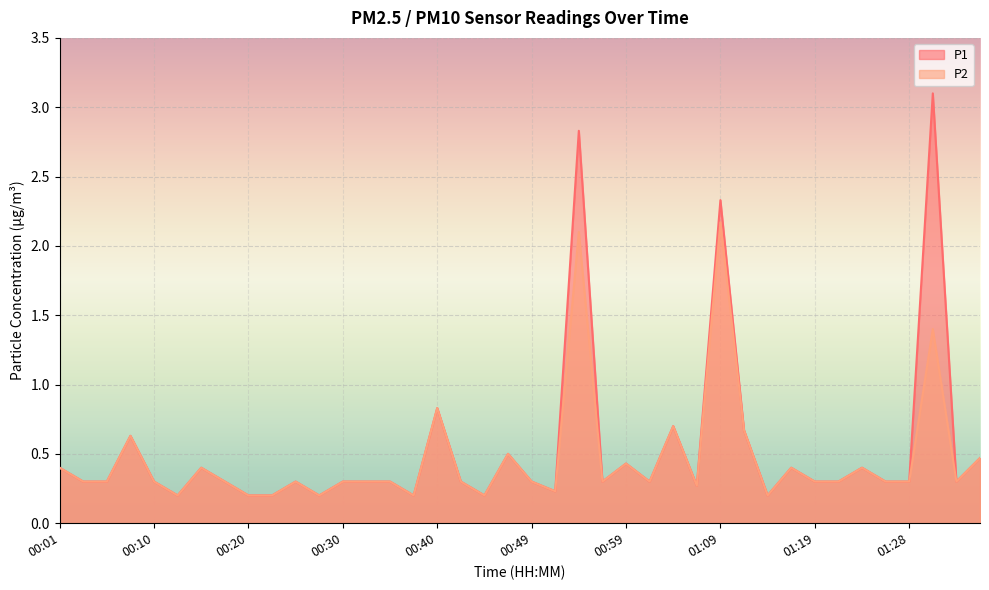

What is the total value across all series at 00:18?

0.6